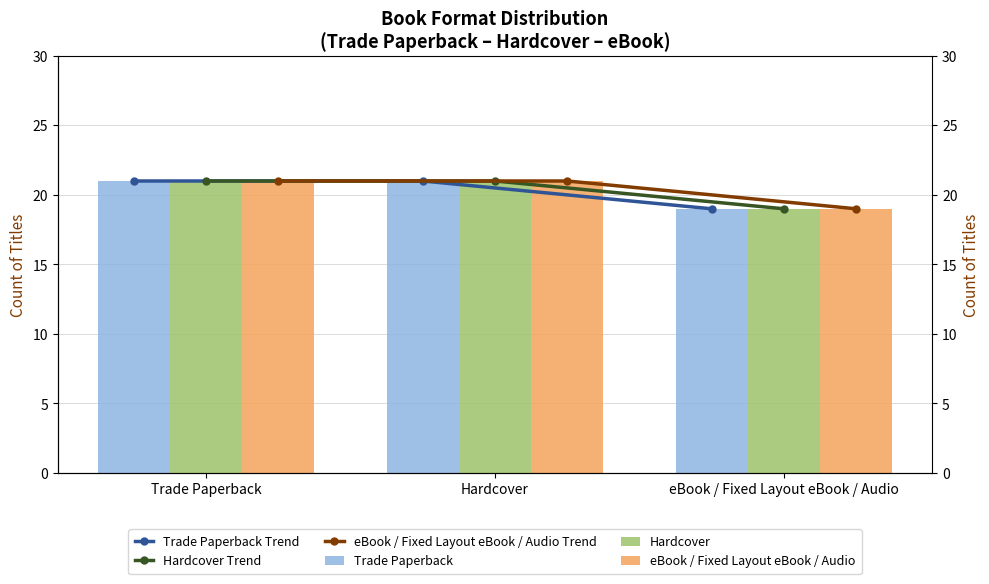

Reading right to left, what are all the values shown in this chart?

Trade Paperback Trend: eBook / Fixed Layout eBook / Audio=19	Hardcover=21	Trade Paperback=21
Hardcover Trend: eBook / Fixed Layout eBook / Audio=19	Hardcover=21	Trade Paperback=21
eBook / Fixed Layout eBook / Audio Trend: eBook / Fixed Layout eBook / Audio=19	Hardcover=21	Trade Paperback=21
Trade Paperback: eBook / Fixed Layout eBook / Audio=19	Hardcover=21	Trade Paperback=21
Hardcover: eBook / Fixed Layout eBook / Audio=19	Hardcover=21	Trade Paperback=21
eBook / Fixed Layout eBook / Audio: eBook / Fixed Layout eBook / Audio=19	Hardcover=21	Trade Paperback=21